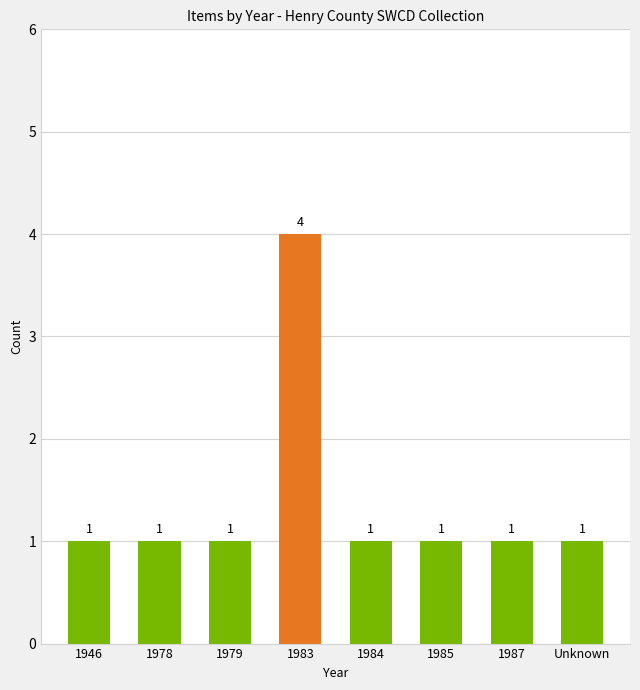

What is the difference between the values at 1978 and 1983?

3